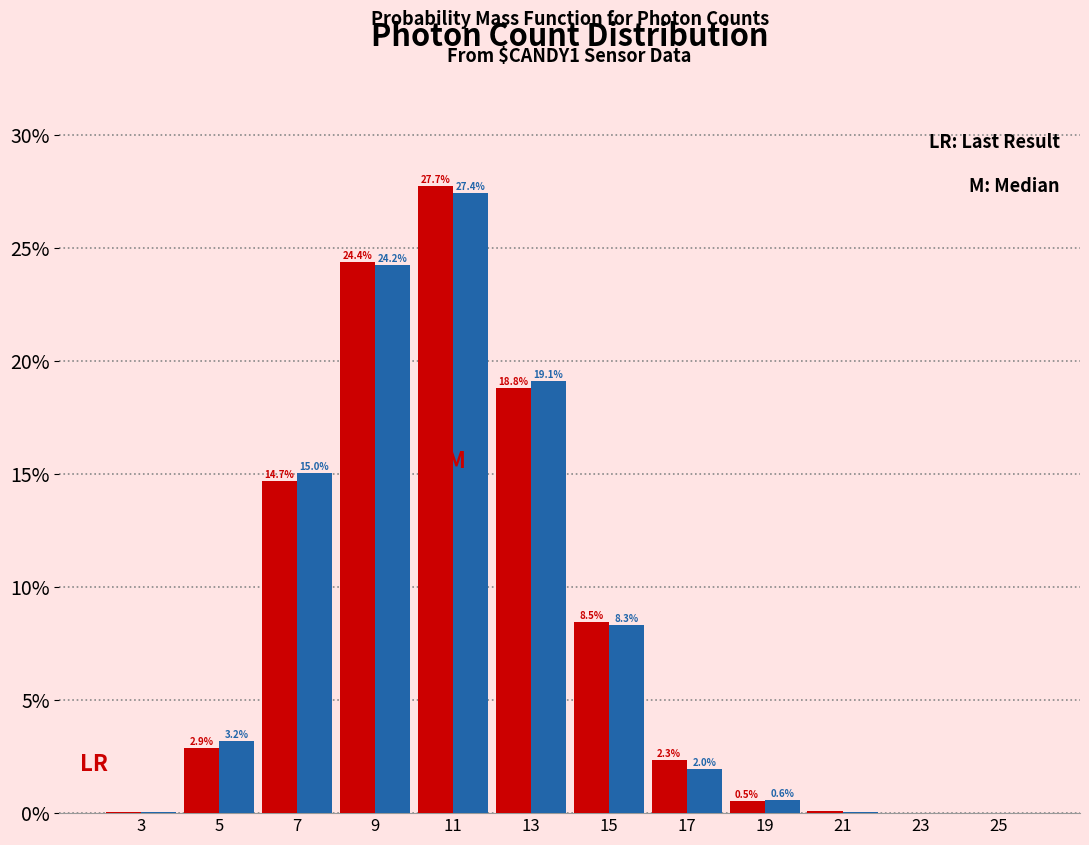

Are the bars horizontal?

No